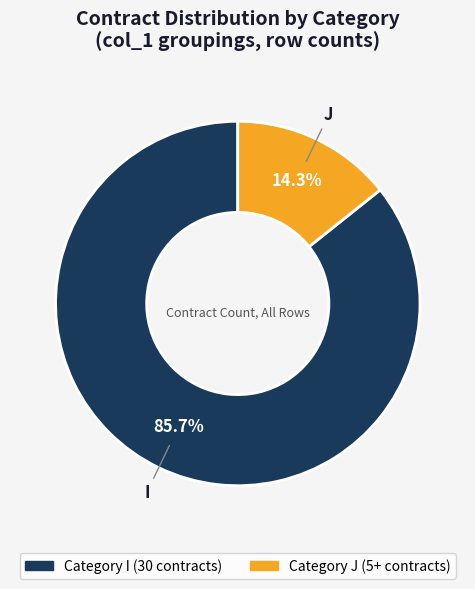

Is there any slice that represents more than half of the pie?

Yes